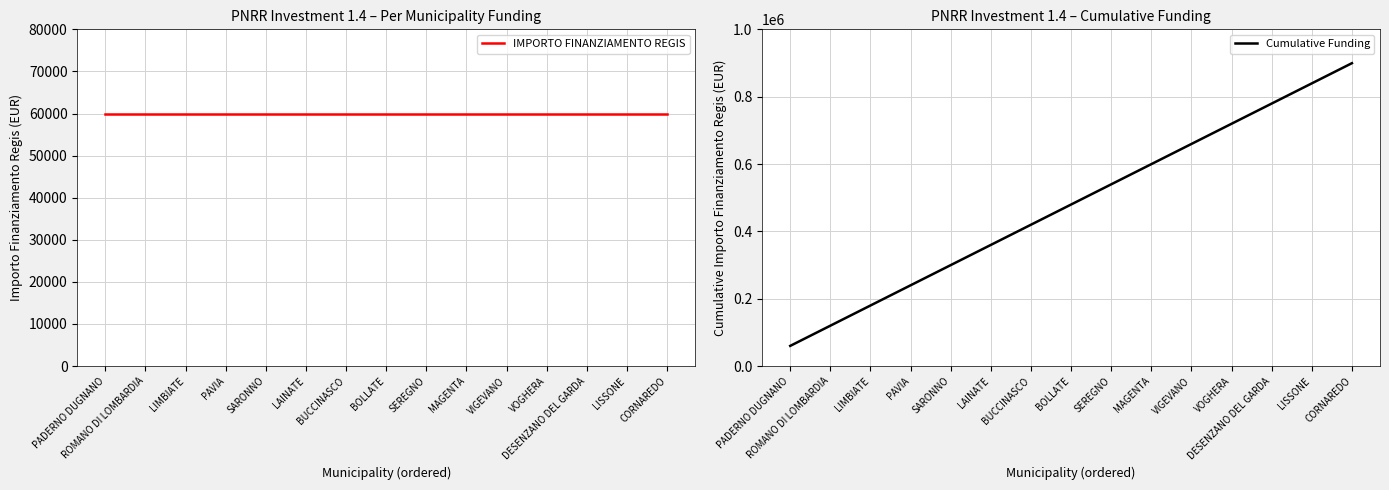

What is the label of the 5th point from the left?

SARONNO